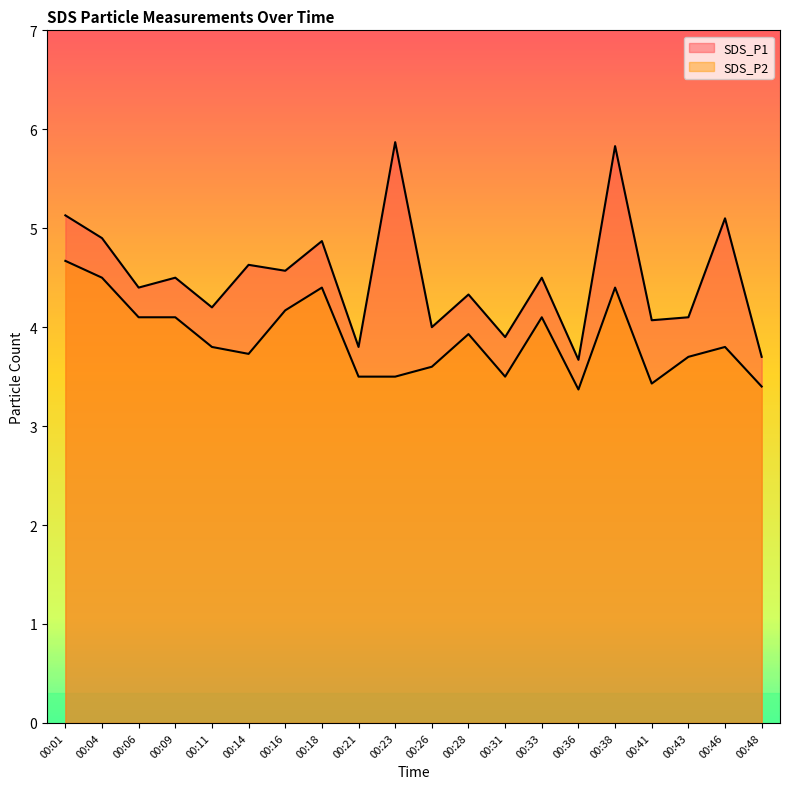

Between 00:09 and 00:23, which is larger?

00:23